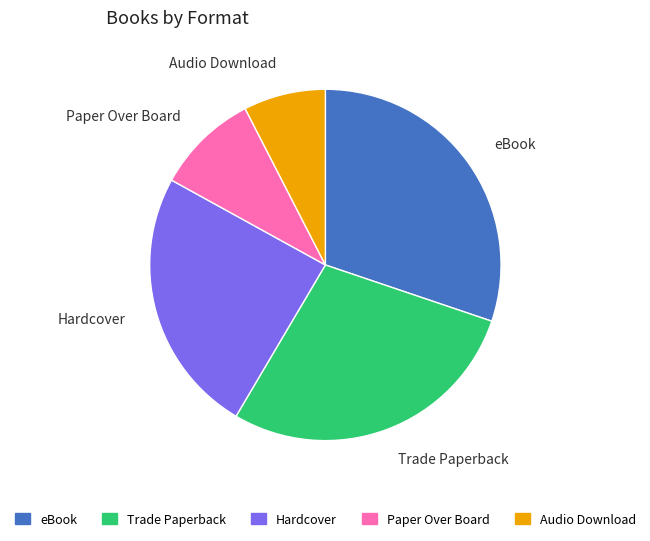

Which has a higher value, eBook or Hardcover?

eBook